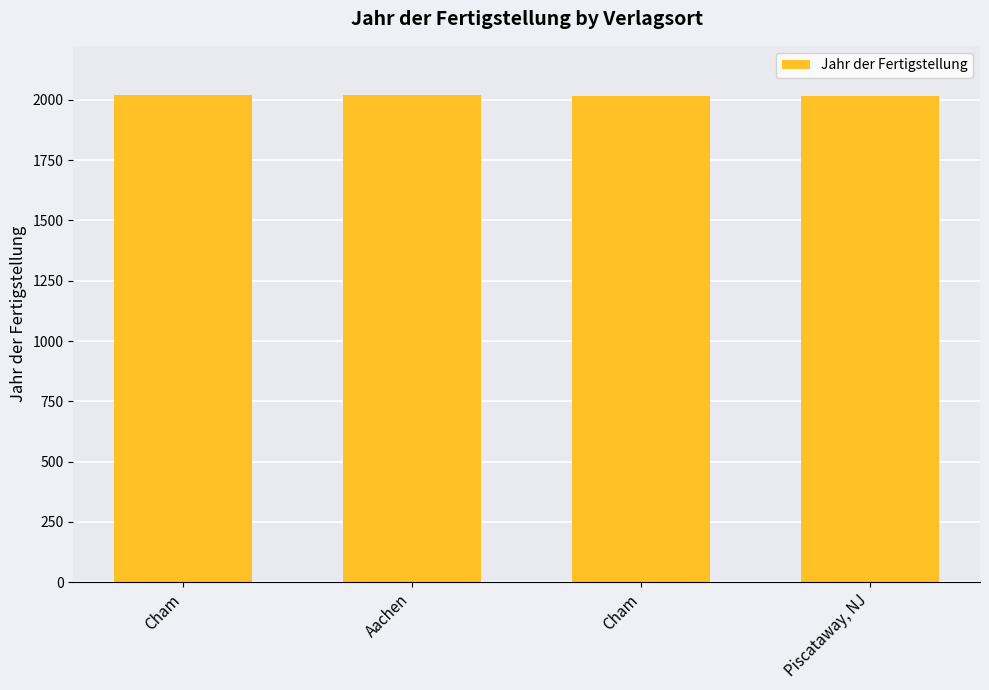

What is the ratio of the value at Cham to the value at Aachen?

1.0